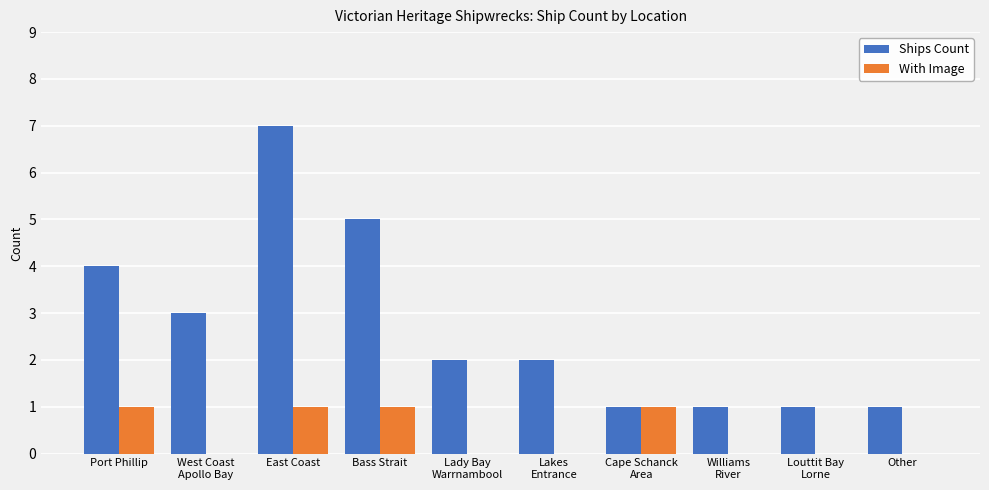

At which label is Ships Count closest to 4?

Port Phillip